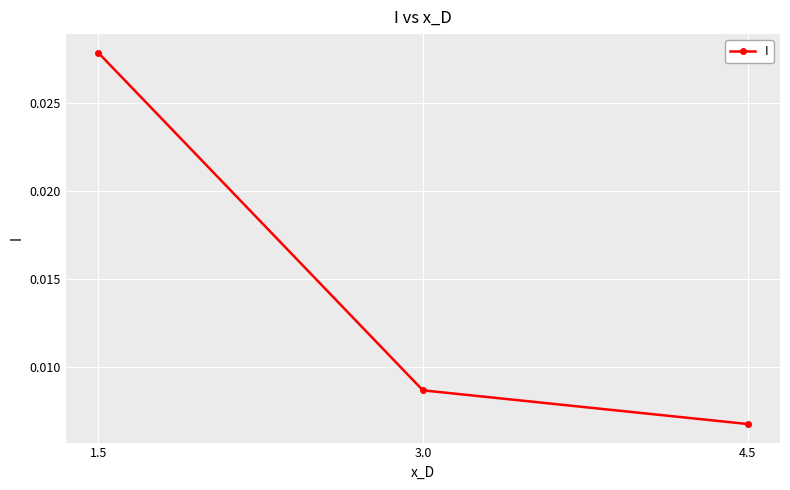

Count the values in the range 0 to 1.

3